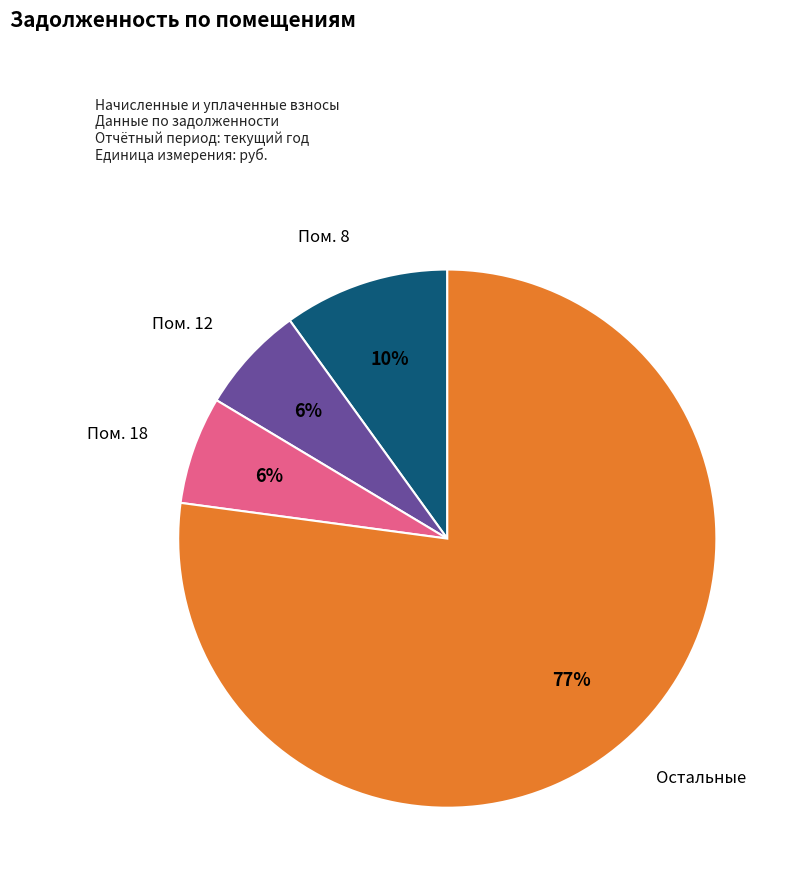

What percentage is the Пом. 12 slice, to the nearest percent?

6%